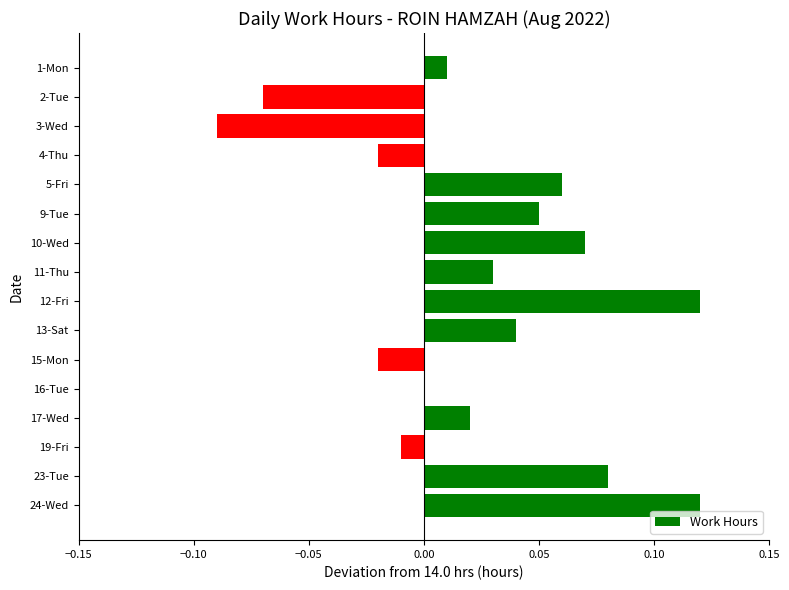

Is it true that the value at 16-Tue is 0.1?

False